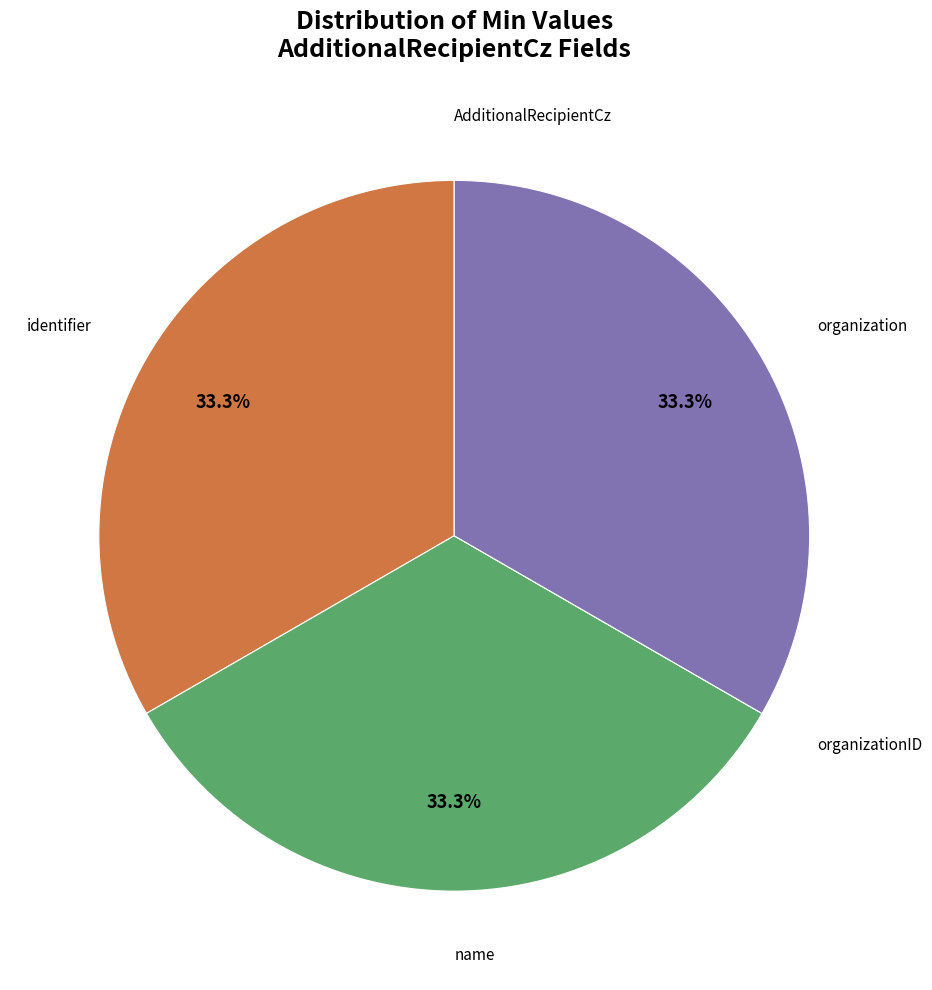

Is there any slice that represents more than half of the pie?

No